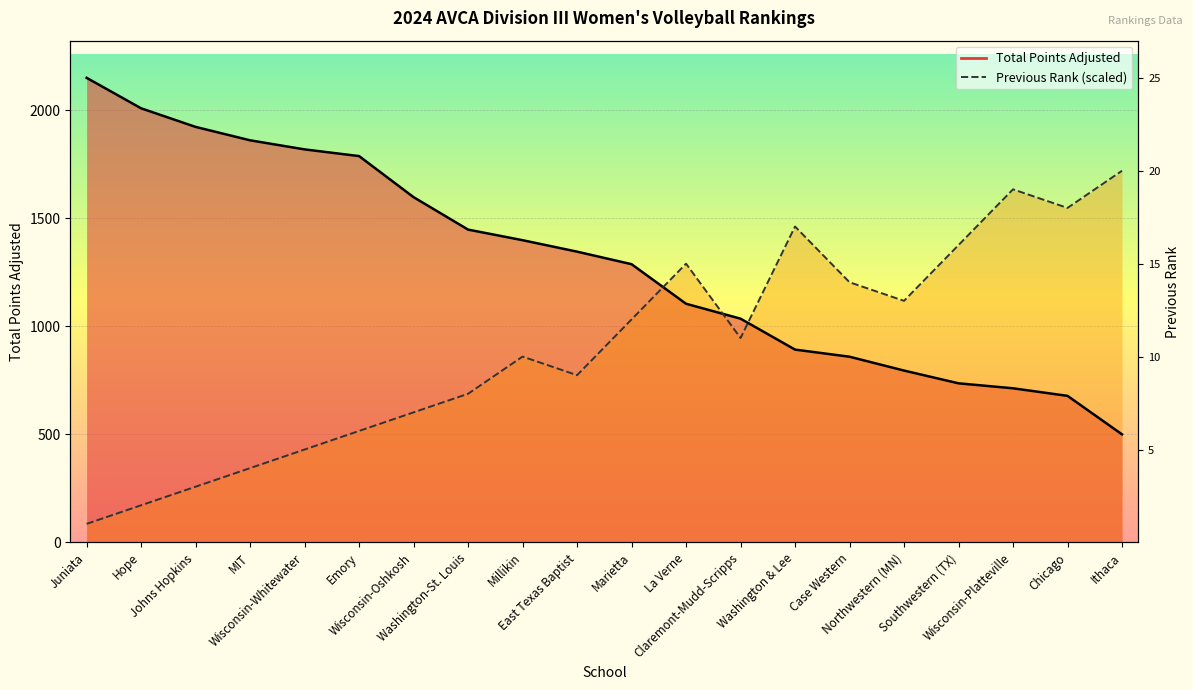

Which series has the largest range (max minus min)?

Total Points Adjusted